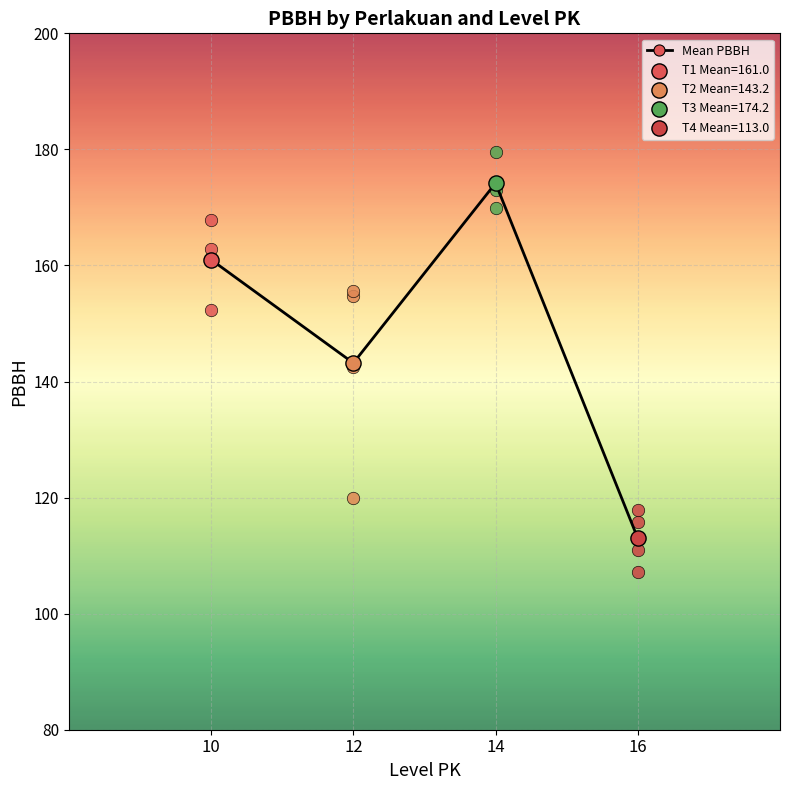

Between 16 and 12, which is larger?

12